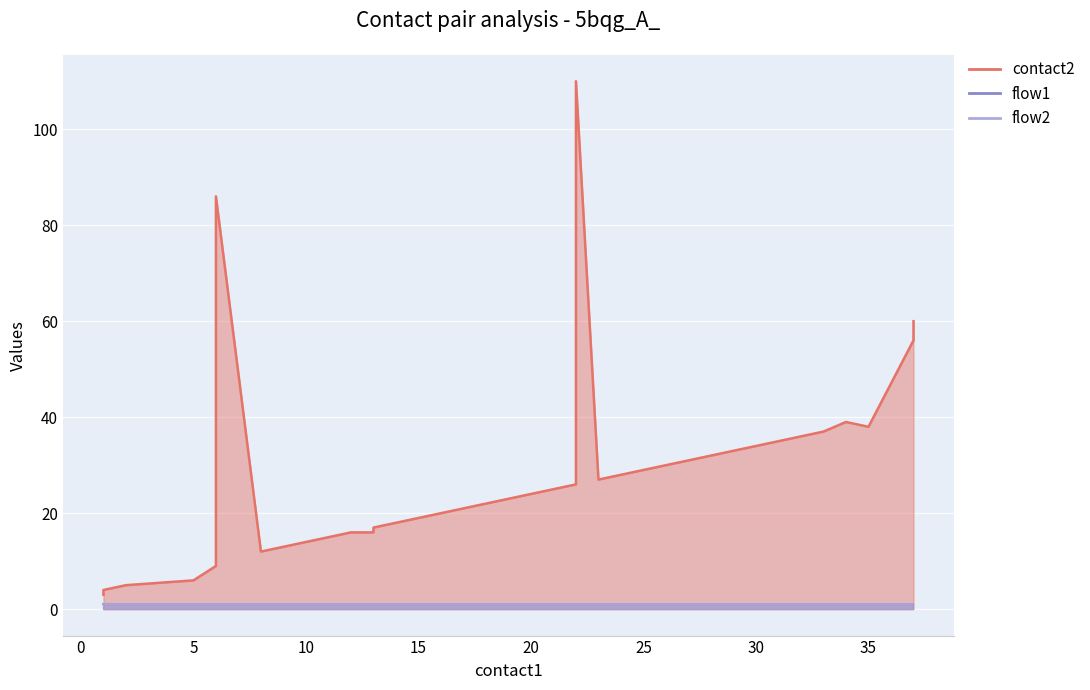

What is the value of the flow2 point at the 18th from the left?

1